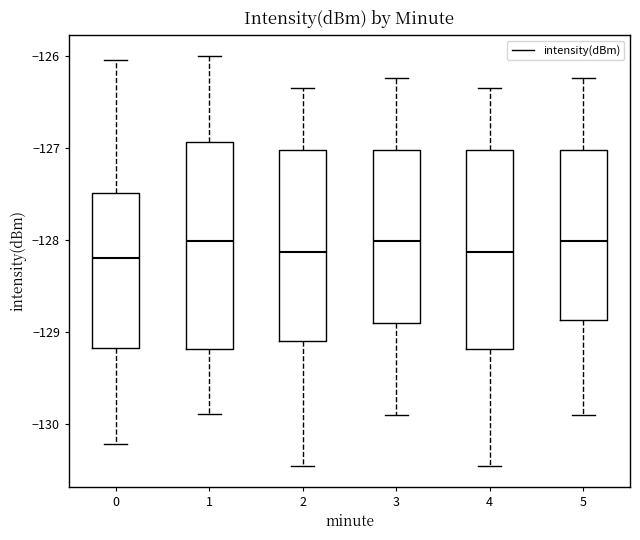

Where is the upper edge of the box at x = 4 on the y-axis? The values are not printed on the chart, so give them approximately, as read against the axis.

-127.0